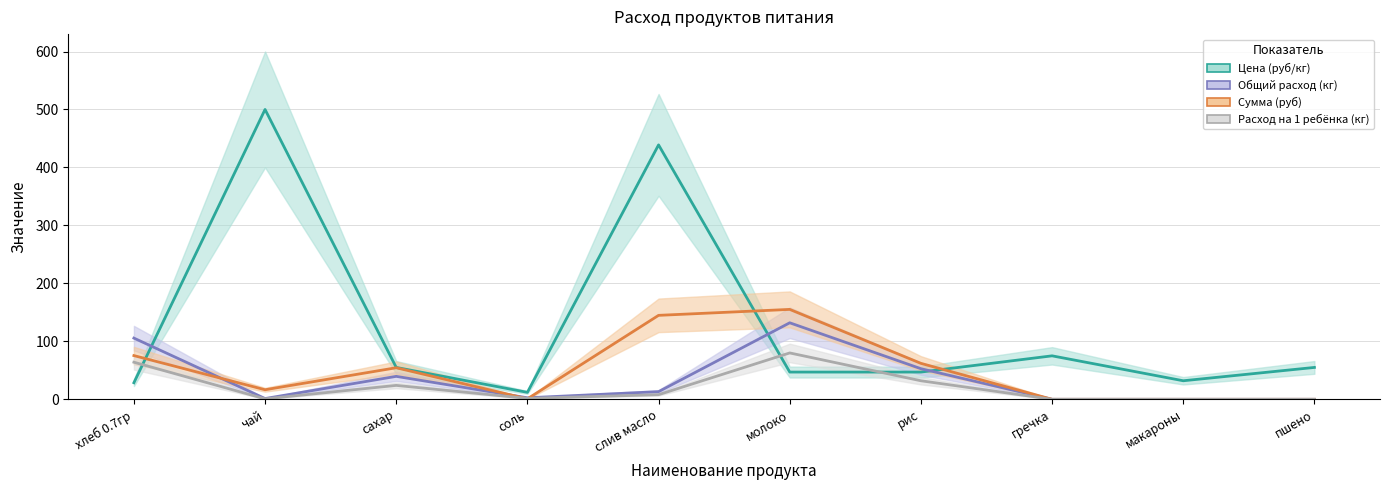

How many values in the Общий расход (кг) series are below 13?

5